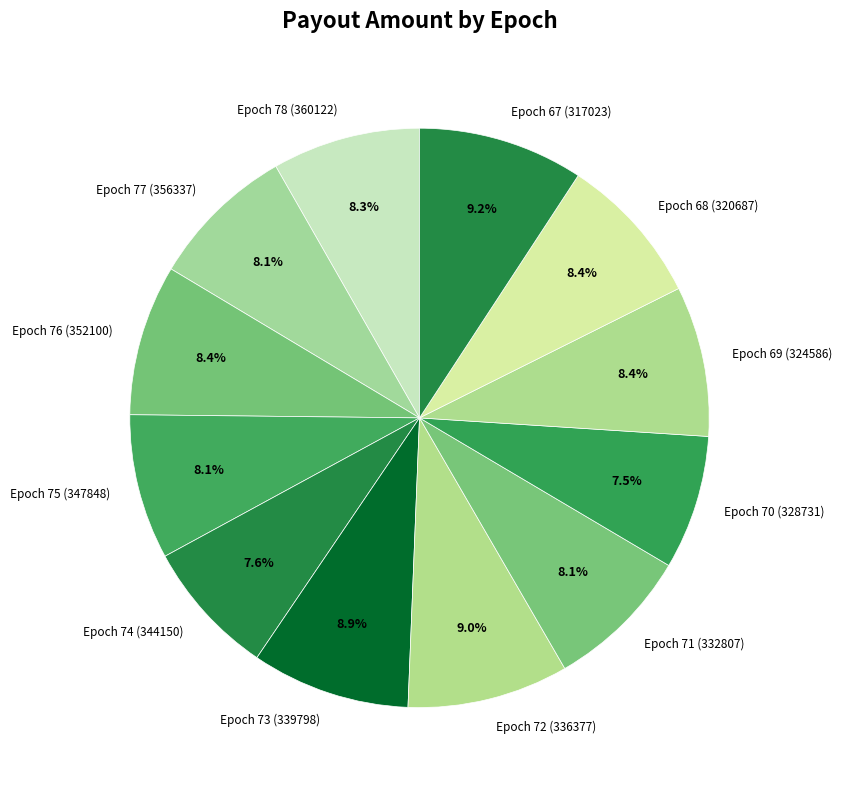

Is it true that Epoch 67 (317023) is 16% of the pie?

False